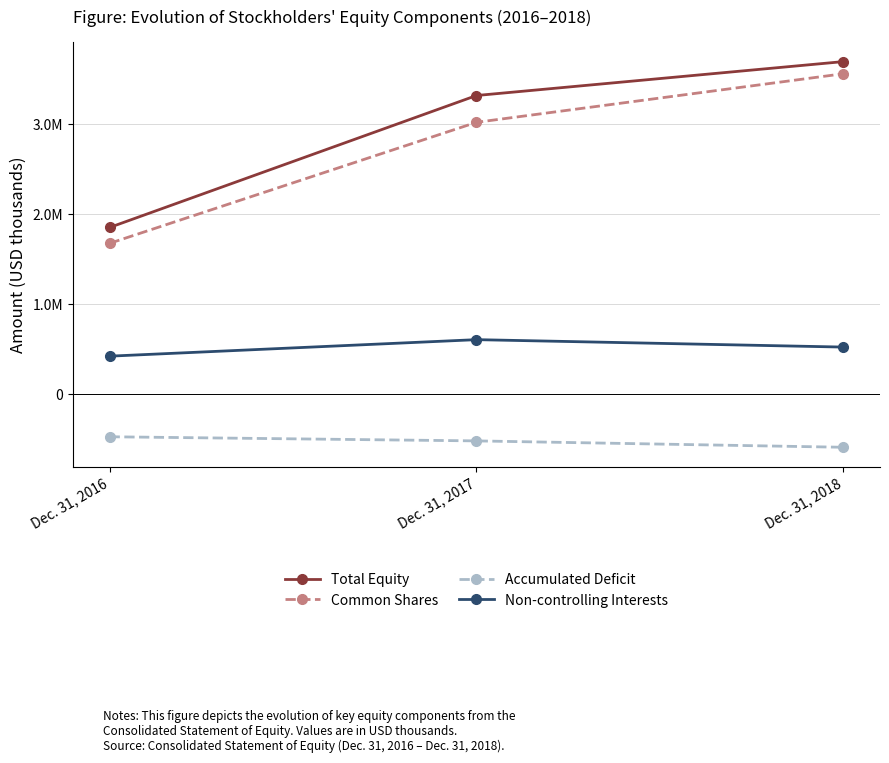

What is the value of the Total Equity point at the 1st from the left?

1851316